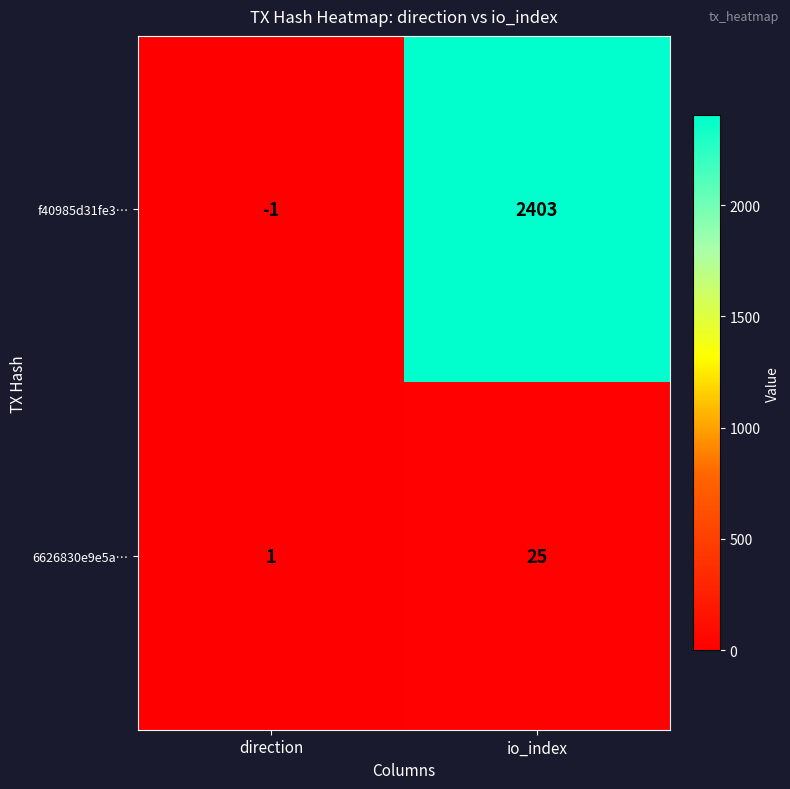

Reading left to right, what are all the values shown in this chart?

f40985d31fe3…: direction=-1	io_index=2403
6626830e9e5a…: direction=1	io_index=25